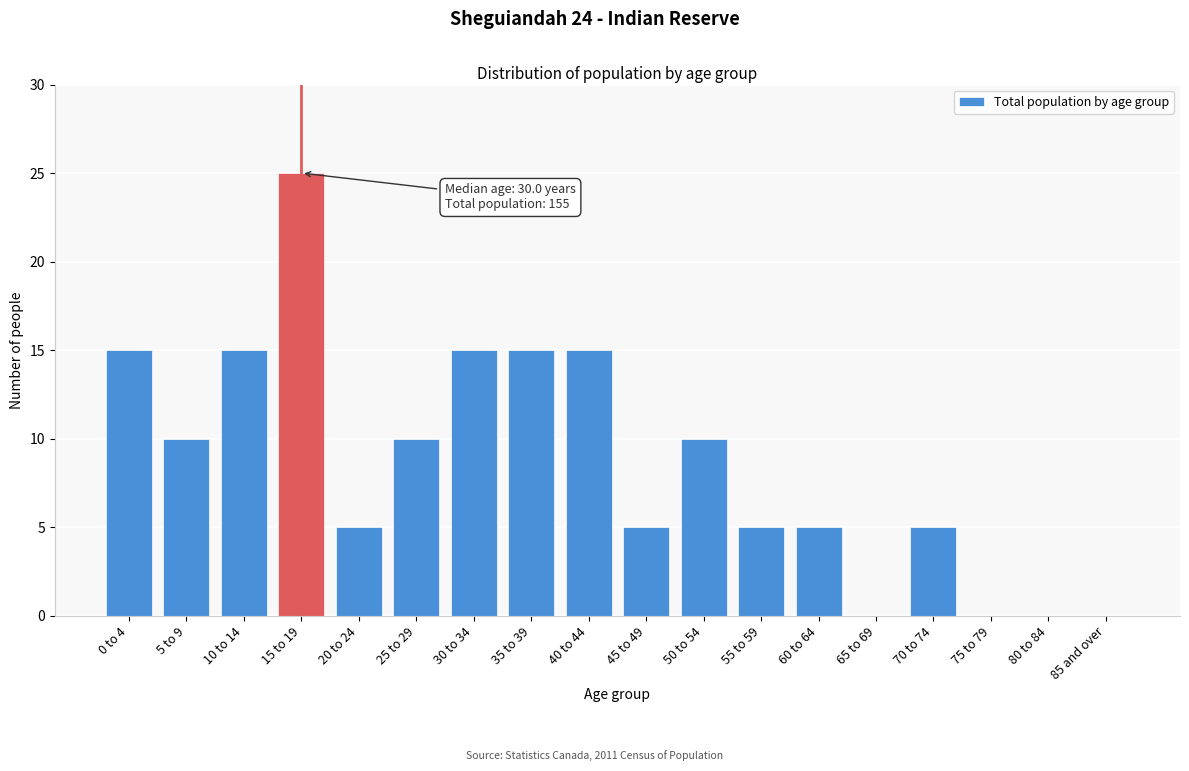

Reading left to right, list all the values displayed in this chart.

0 to 4=15	5 to 9=10	10 to 14=15	15 to 19=25	20 to 24=5	25 to 29=10	30 to 34=15	35 to 39=15	40 to 44=15	45 to 49=5	50 to 54=10	55 to 59=5	60 to 64=5	65 to 69=0	70 to 74=5	75 to 79=0	80 to 84=0	85 and over=0